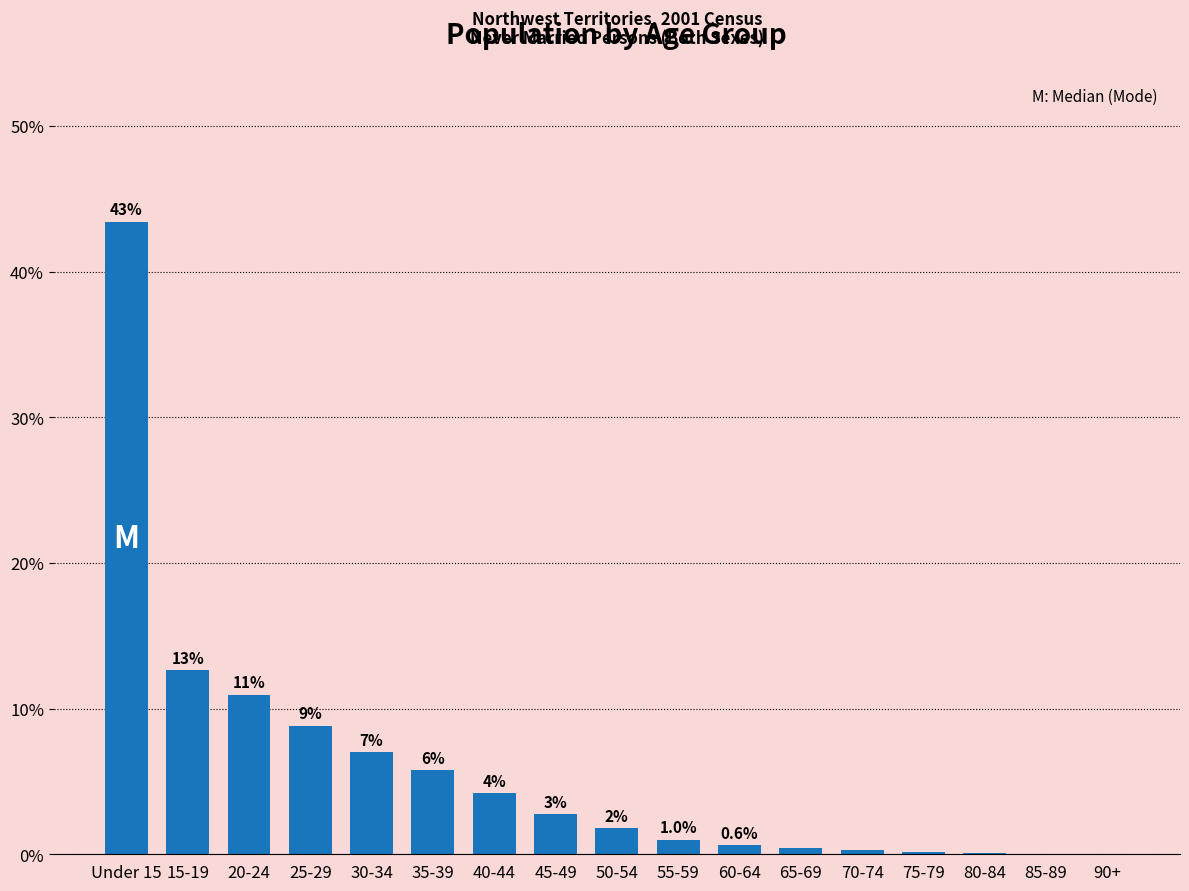

Are the bars horizontal?

No